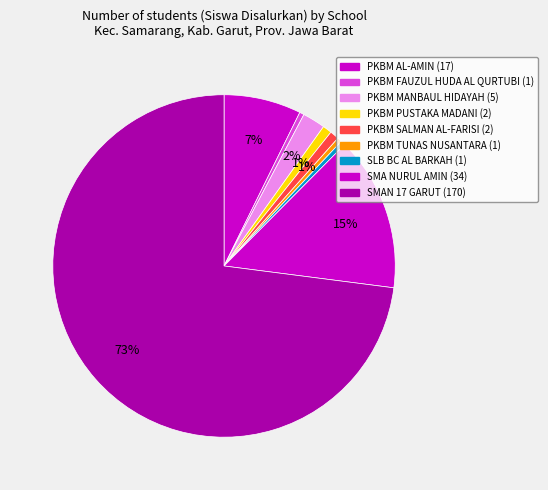

How many segments does this pie chart have?

9